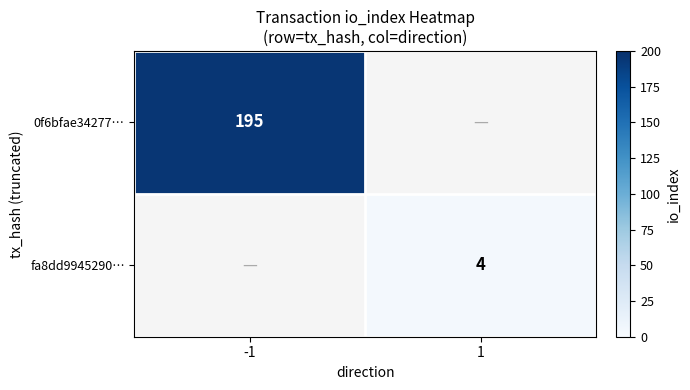

True or false: fa8dd9945290… has a value of 7 at 1.

False